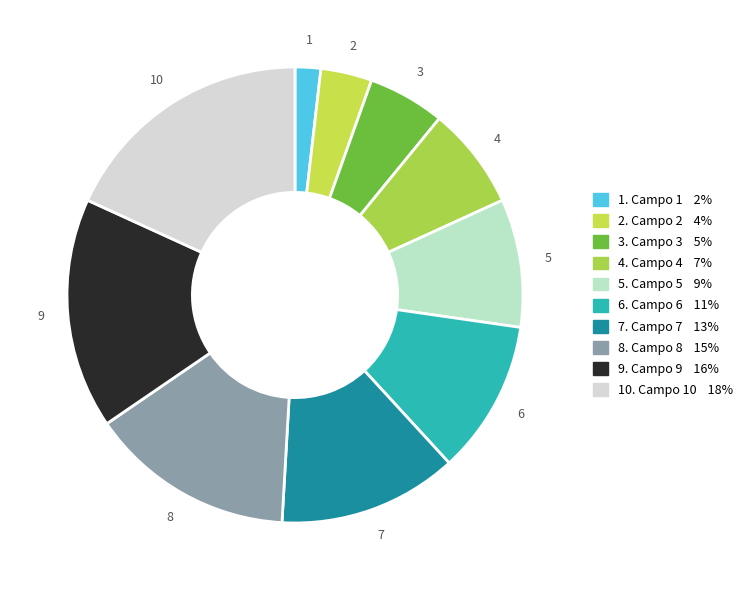

Is there any slice that represents more than half of the pie?

No